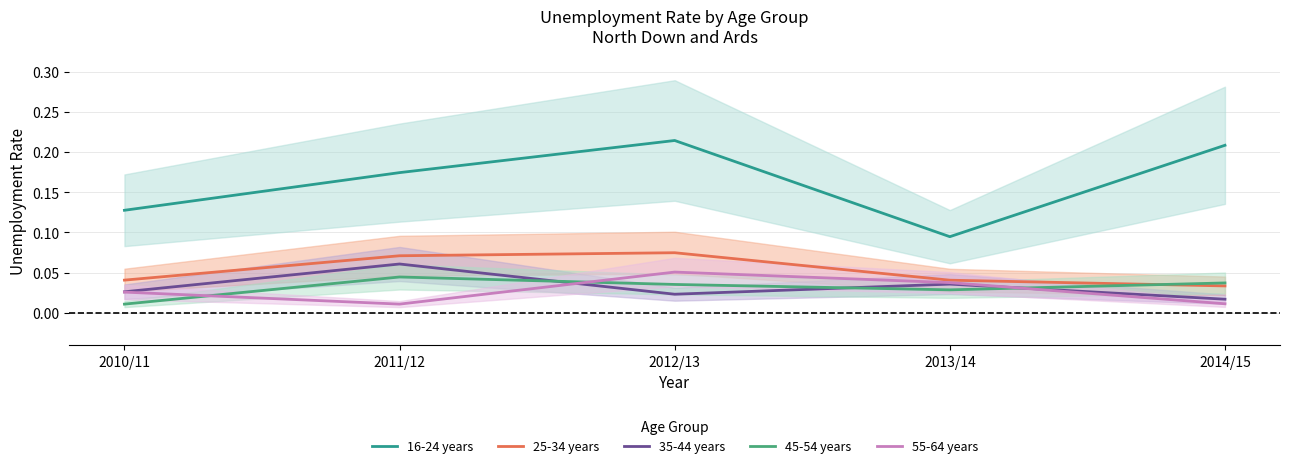

At which category does 35-44 years reach its first local valley?

2012/13